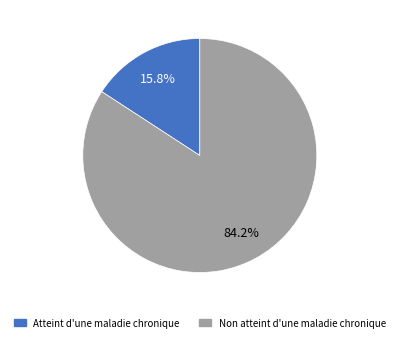

Between Atteint d'une maladie chronique and Non atteint d'une maladie chronique, which is larger?

Non atteint d'une maladie chronique